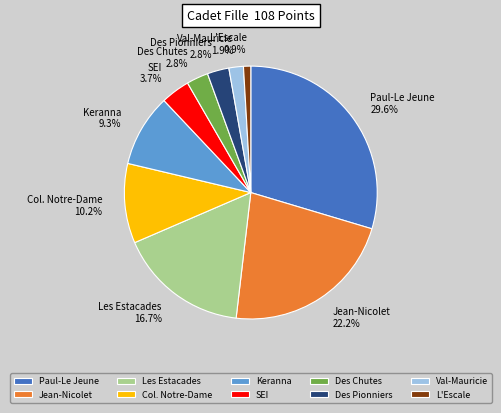

Do Col. Notre-Dame and Keranna together represent more than half of the pie?

No